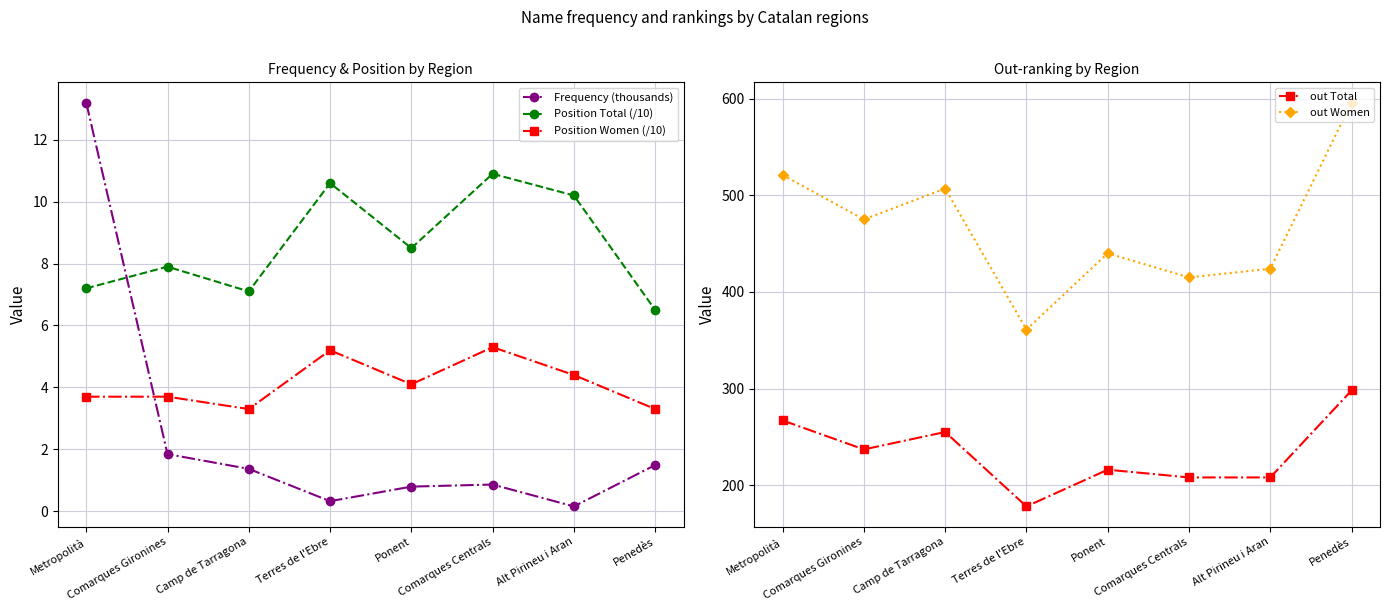

Between Comarques Gironines and Alt Pirineu i Aran, which series saw the biggest shift?

out Women